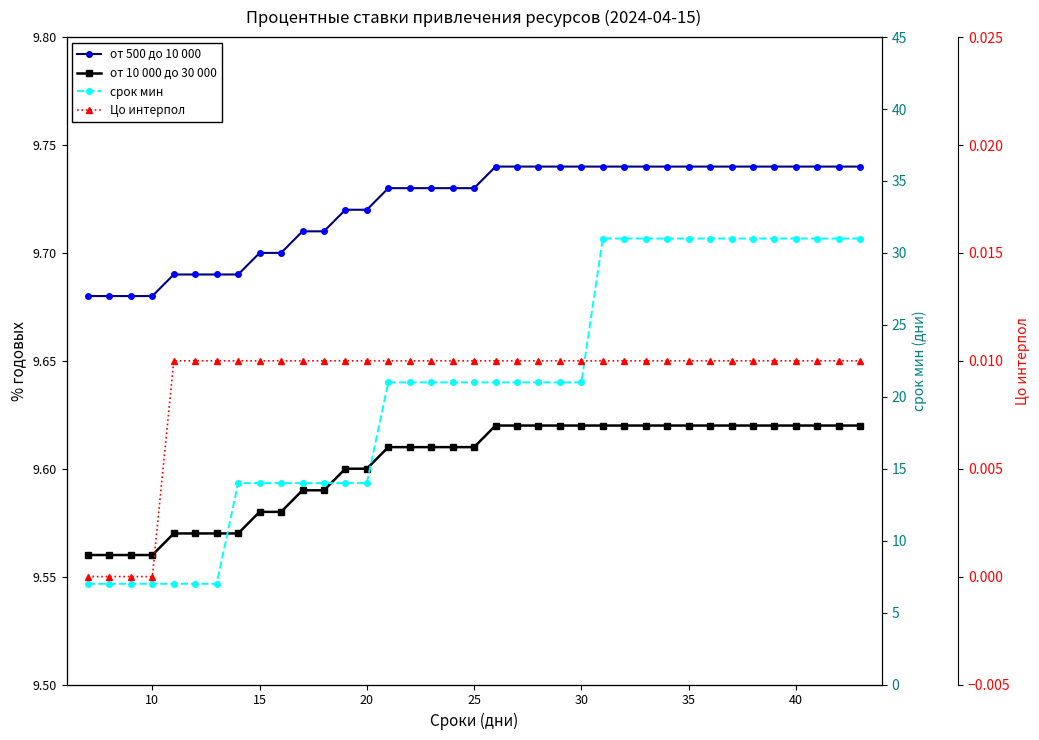

Reading left to right, extract all data points from this chart.

от 500 до 10 000: 9.6	9.6	9.6	9.6	9.6	9.6	9.6	9.6	9.6	9.6	9.6	9.6	9.6	9.6	9.6	9.6	9.6	9.6	9.6	9.6	9.6	9.6	9.6	9.6	9.6	9.6	9.6	9.6	9.6	9.6	9.6	9.6	9.6	9.6	9.6	9.6	9.6
от 10 000 до 30 000: 9.7	9.7	9.7	9.7	9.7	9.7	9.7	9.7	9.7	9.7	9.7	9.7	9.7	9.7	9.7	9.7	9.7	9.7	9.7	9.7	9.7	9.7	9.7	9.7	9.7	9.7	9.7	9.7	9.7	9.7	9.7	9.7	9.7	9.7	9.7	9.7	9.7
срок мин: 7.0	7.0	7.0	7.0	7.0	7.0	7.0	14.0	14.0	14.0	14.0	14.0	14.0	14.0	21.0	21.0	21.0	21.0	21.0	21.0	21.0	21.0	21.0	21.0	31.0	31.0	31.0	31.0	31.0	31.0	31.0	31.0	31.0	31.0	31.0	31.0	31.0
Цо интерпол: 0.0	0.0	0.0	0.0	0.0	0.0	0.0	0.0	0.0	0.0	0.0	0.0	0.0	0.0	0.0	0.0	0.0	0.0	0.0	0.0	0.0	0.0	0.0	0.0	0.0	0.0	0.0	0.0	0.0	0.0	0.0	0.0	0.0	0.0	0.0	0.0	0.0